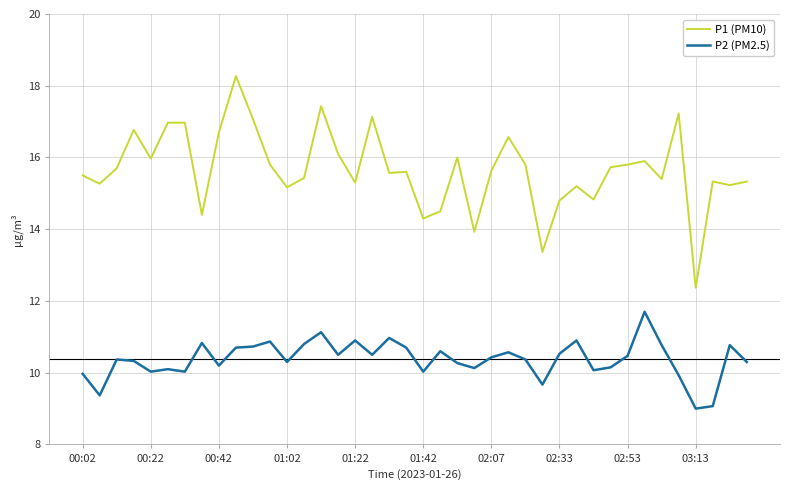

Which series has the largest total across all categories?

P1 (PM10)